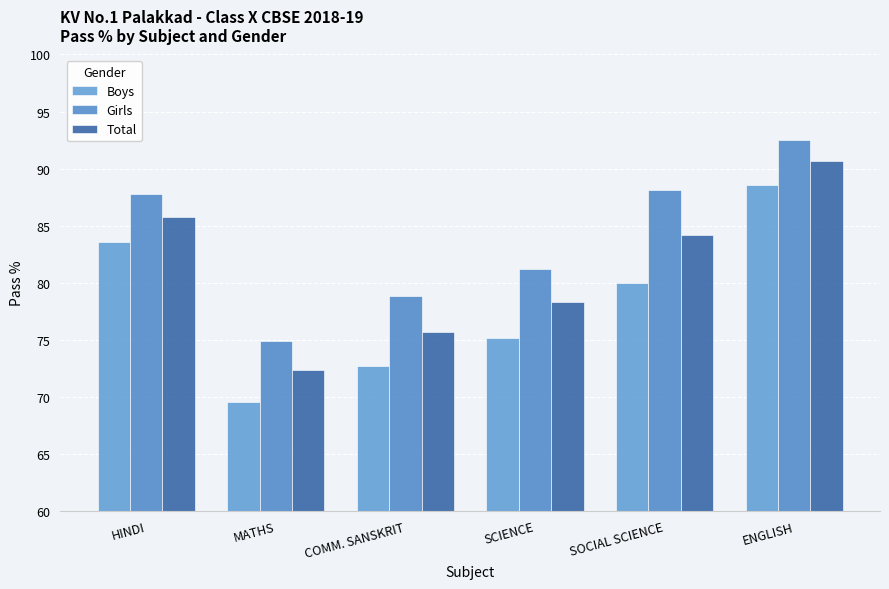

Reading left to right, transcribe all the data shown in this chart.

Boys: 83.5	69.5	72.7	75.2	79.9	88.6
Girls: 87.8	74.8	78.8	81.2	88.2	92.5
Total: 85.8	72.3	75.7	78.3	84.2	90.6